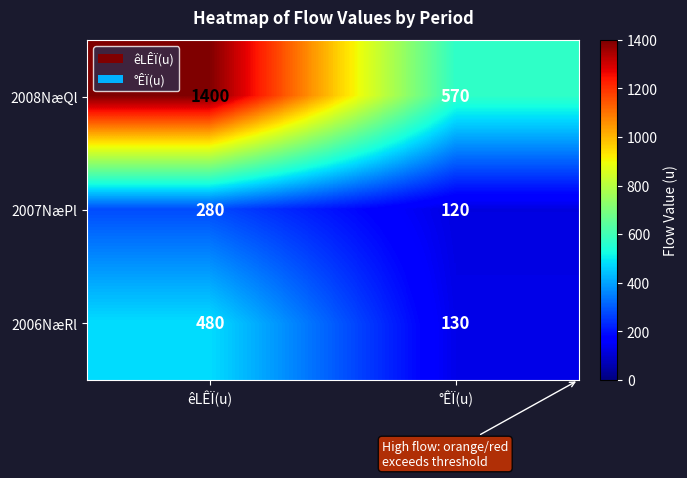

What is the approximate value of 2007NæPl at °ÊÏ(u), to the nearest 50?

100